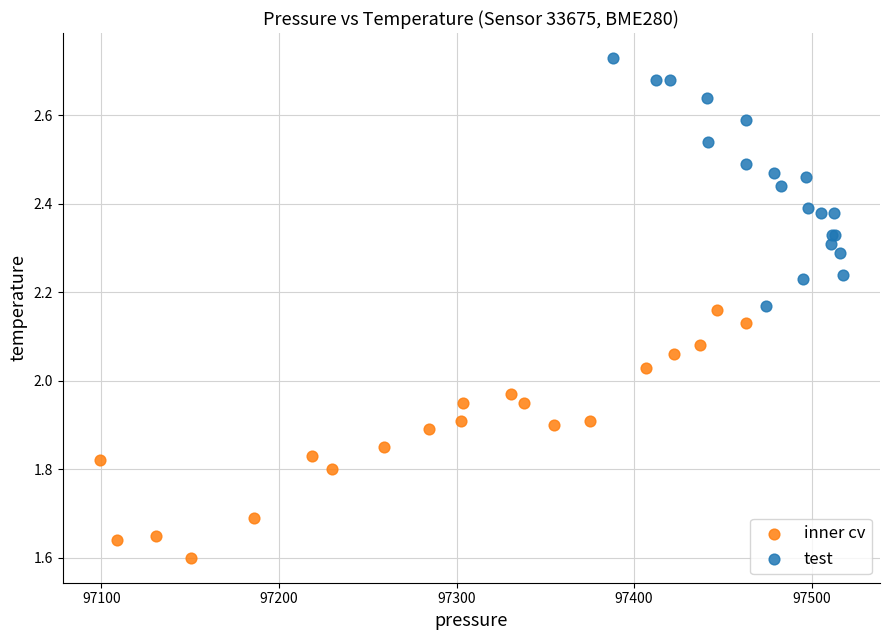

Which series reaches the maximum Y coordinate?

test